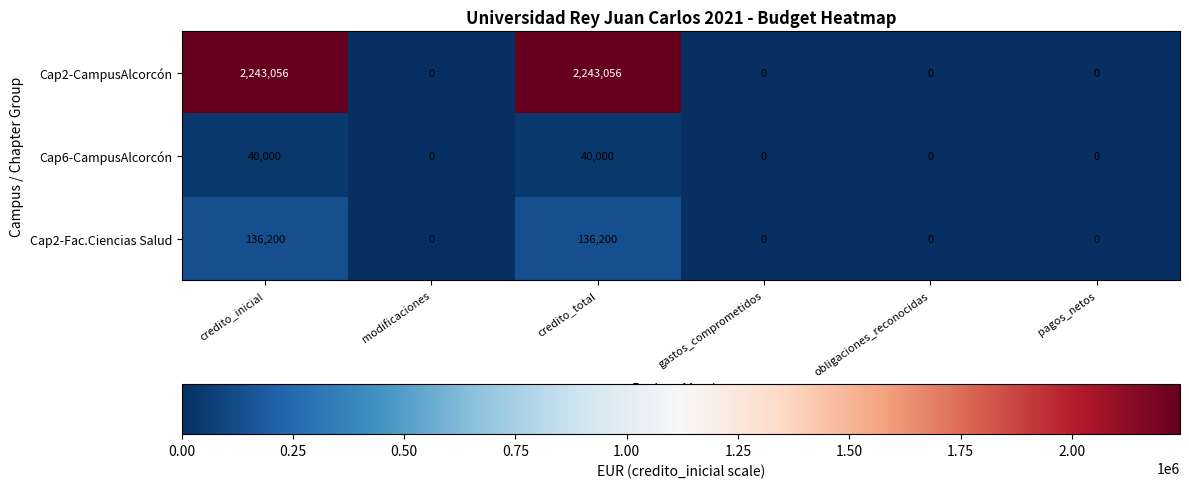

Reading left to right, list all the values displayed in this chart.

Cap2-CampusAlcorcón: credito_inicial=2243056	modificaciones=0	credito_total=2243056	gastos_comprometidos=0	obligaciones_reconocidas=0	pagos_netos=0
Cap6-CampusAlcorcón: credito_inicial=40000	modificaciones=0	credito_total=40000	gastos_comprometidos=0	obligaciones_reconocidas=0	pagos_netos=0
Cap2-Fac.Ciencias Salud: credito_inicial=136200	modificaciones=0	credito_total=136200	gastos_comprometidos=0	obligaciones_reconocidas=0	pagos_netos=0